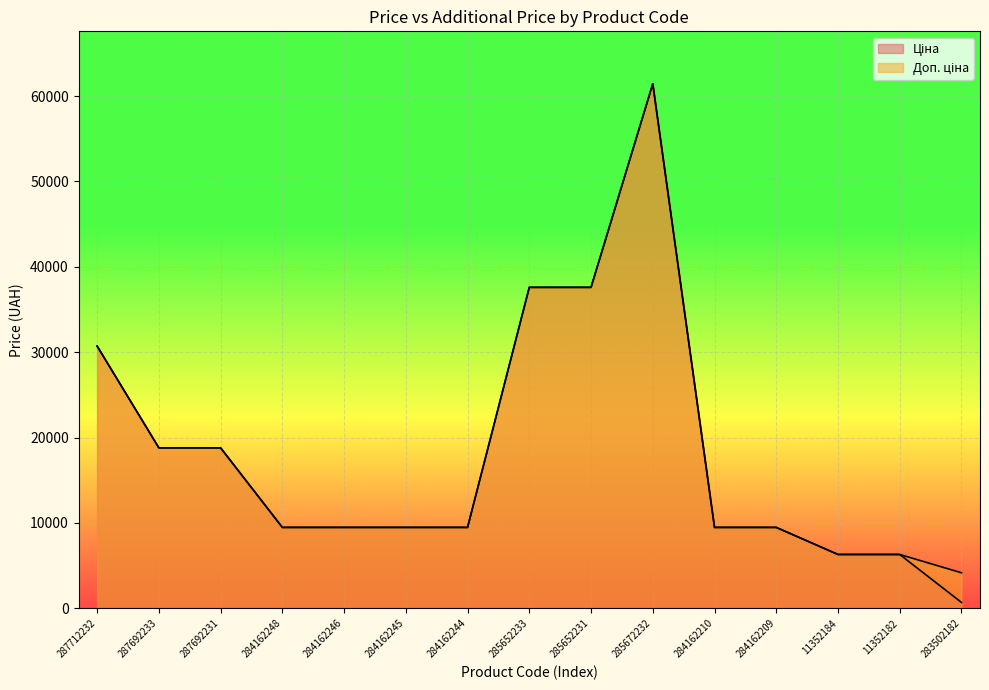

True or false: Доп. ціна and Ціна cross at least once.

False